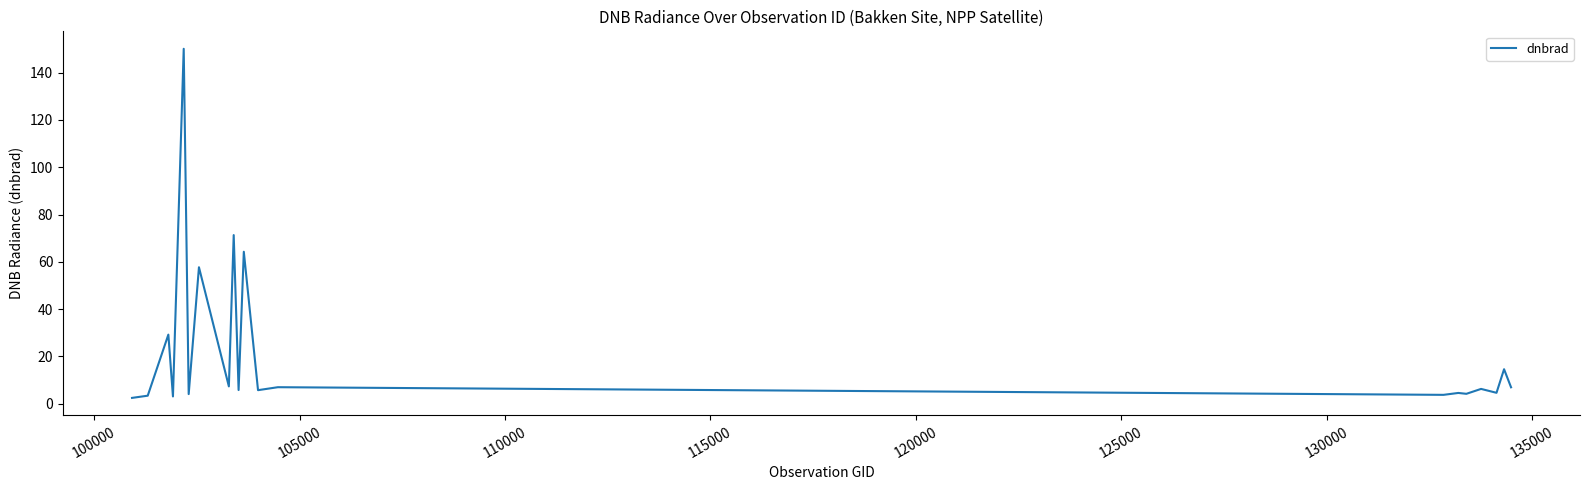

What is the difference between the maximum and minimum values?

147.7